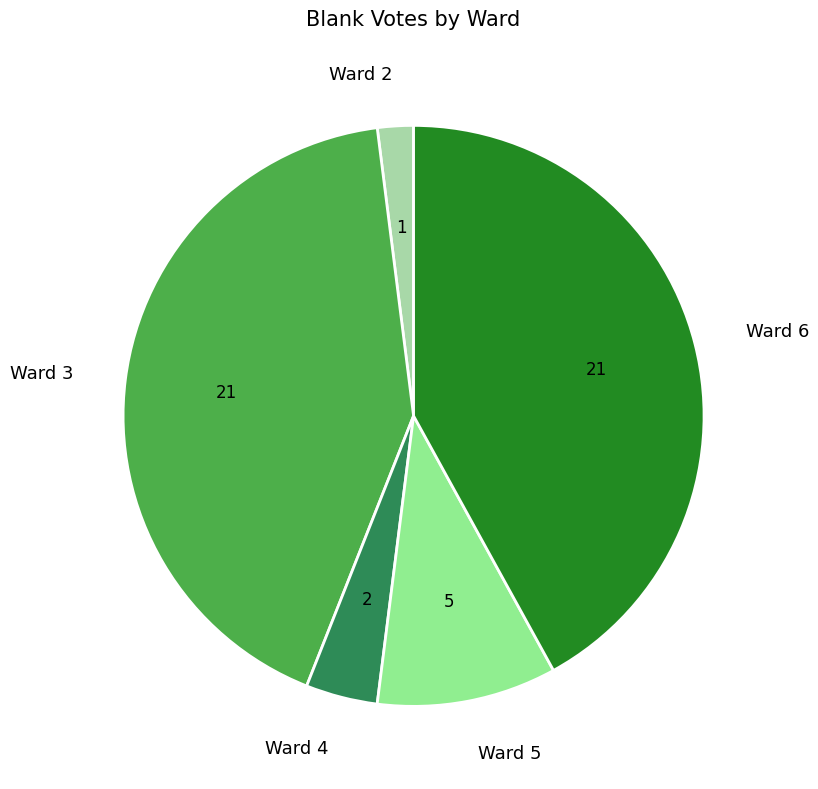

The Ward 6 slice represents 36% of the pie. True or false?

False